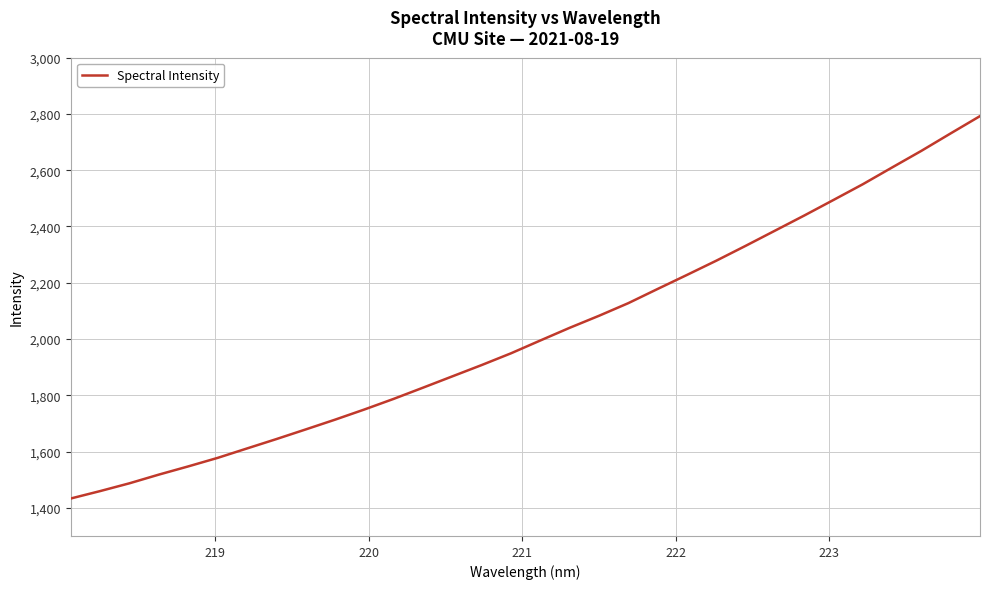

Count the number of data series in this chart.

1